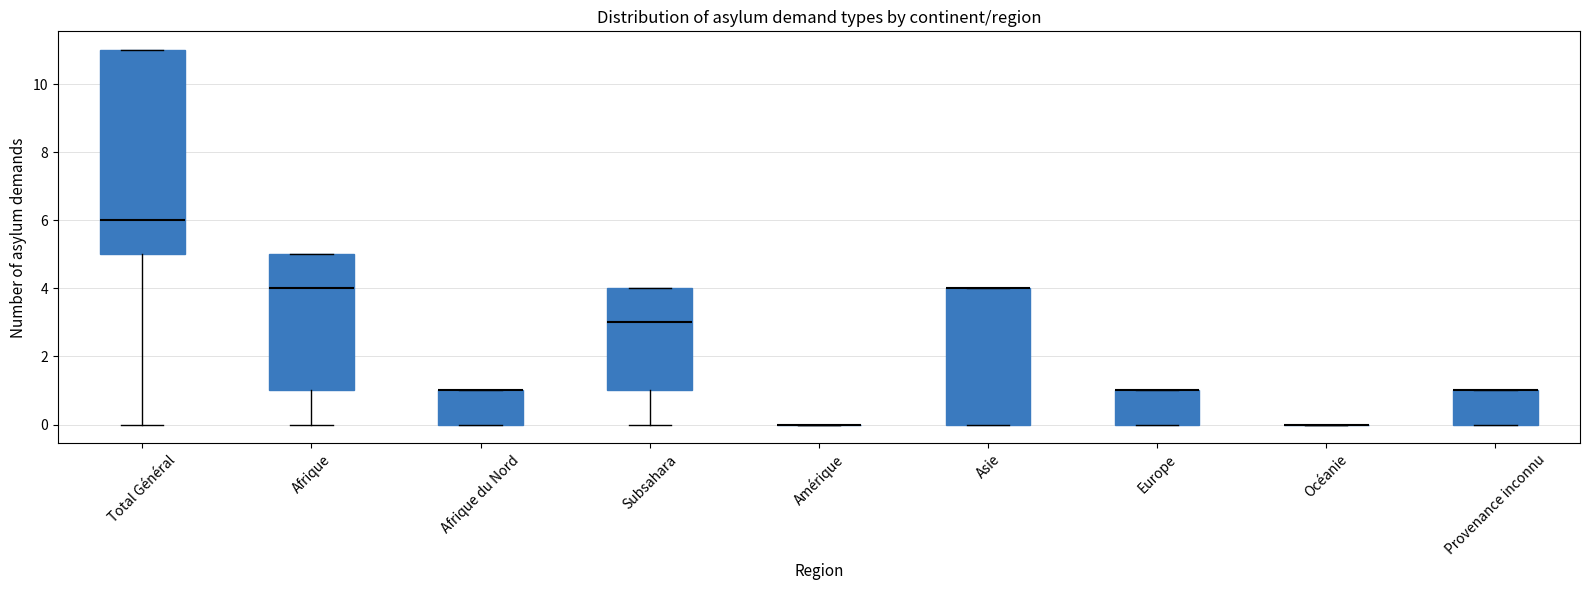

Where is the upper edge of the box for Afrique on the y-axis? The values are not printed on the chart, so give them approximately, as read against the axis.

5